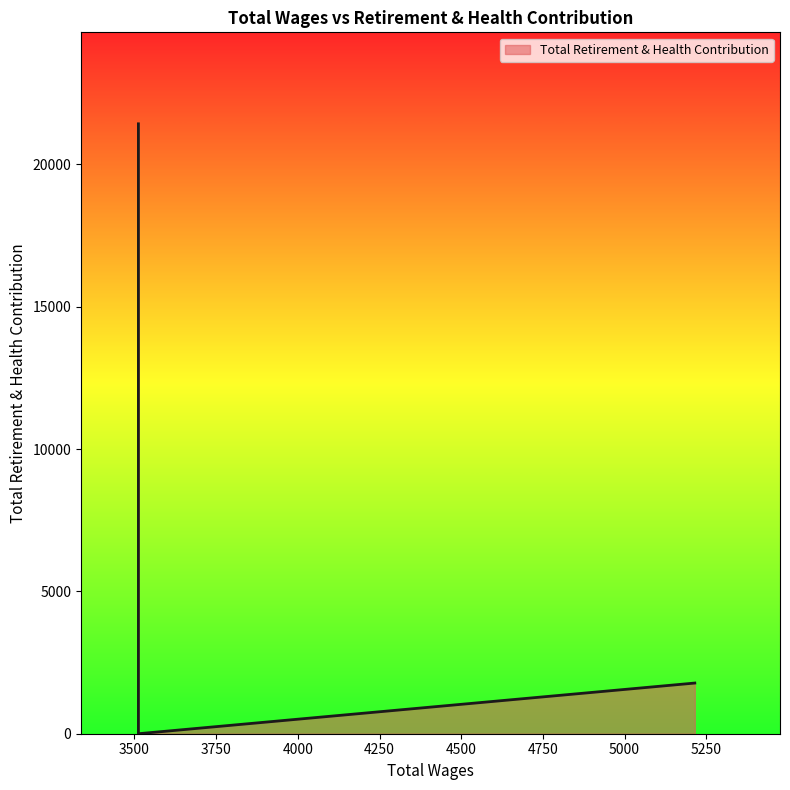

Rank the categories by value from highest to lowest.

3512.0, 3512.0, 3512.0, 5215.0, 3512.0